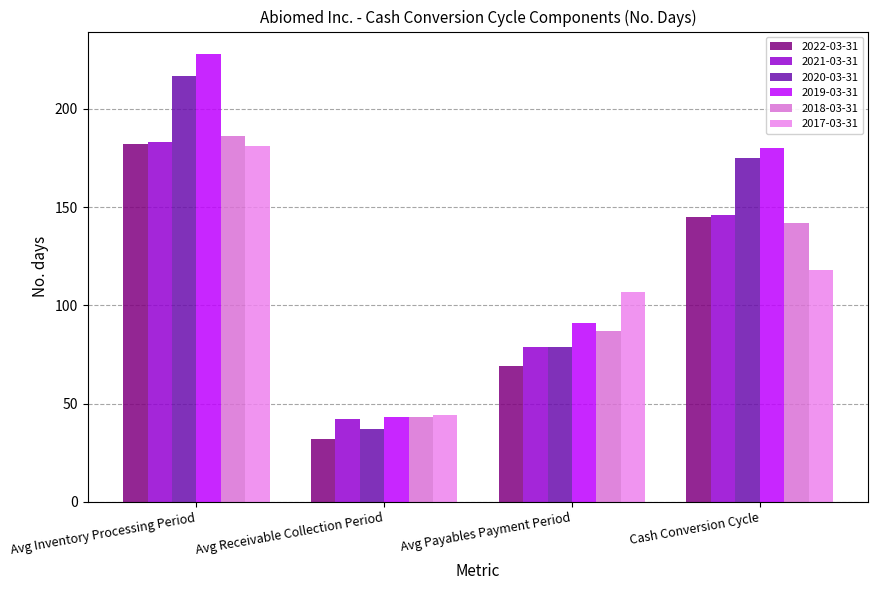

Are the bars horizontal?

No